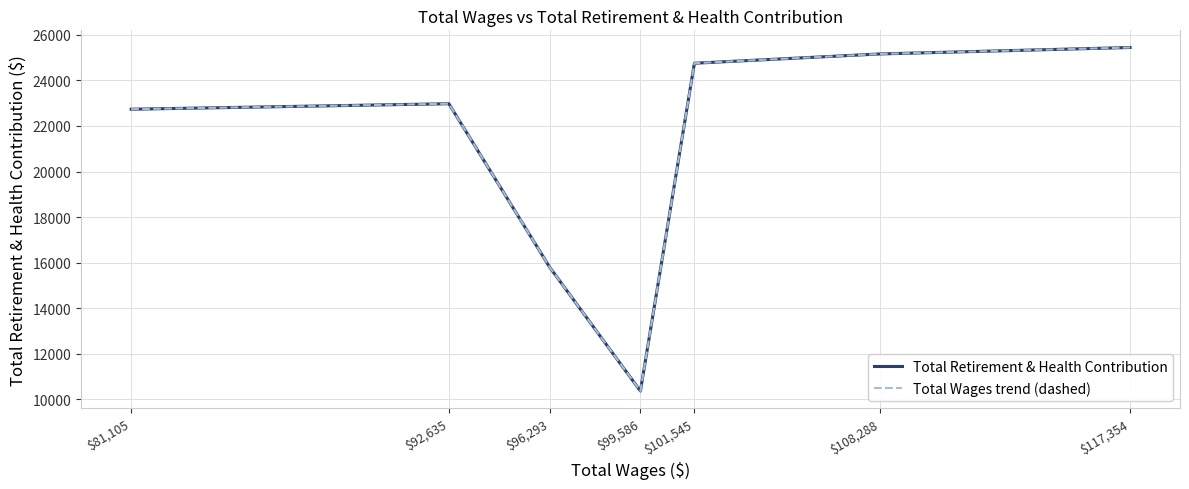

Reading right to left, transcribe all the data shown in this chart.

Total Retirement & Health Contribution: 25445	25163	24755	10366	15801	22977	22736
Total Wages trend (dashed): 25445	25163	24755	10366	15801	22977	22736